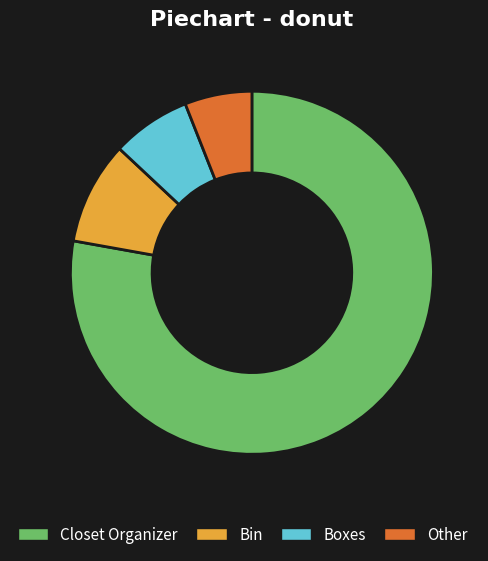

Is there any slice that represents more than half of the pie?

Yes